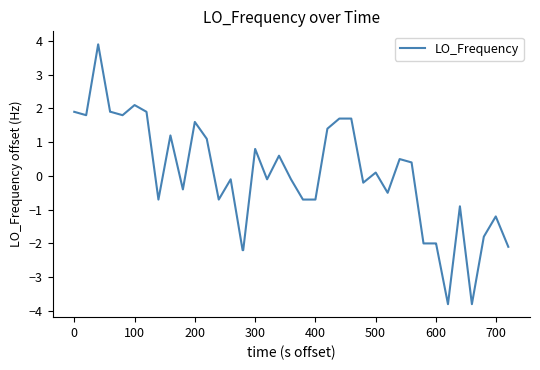

What is the minimum value shown in the chart?

-3.8